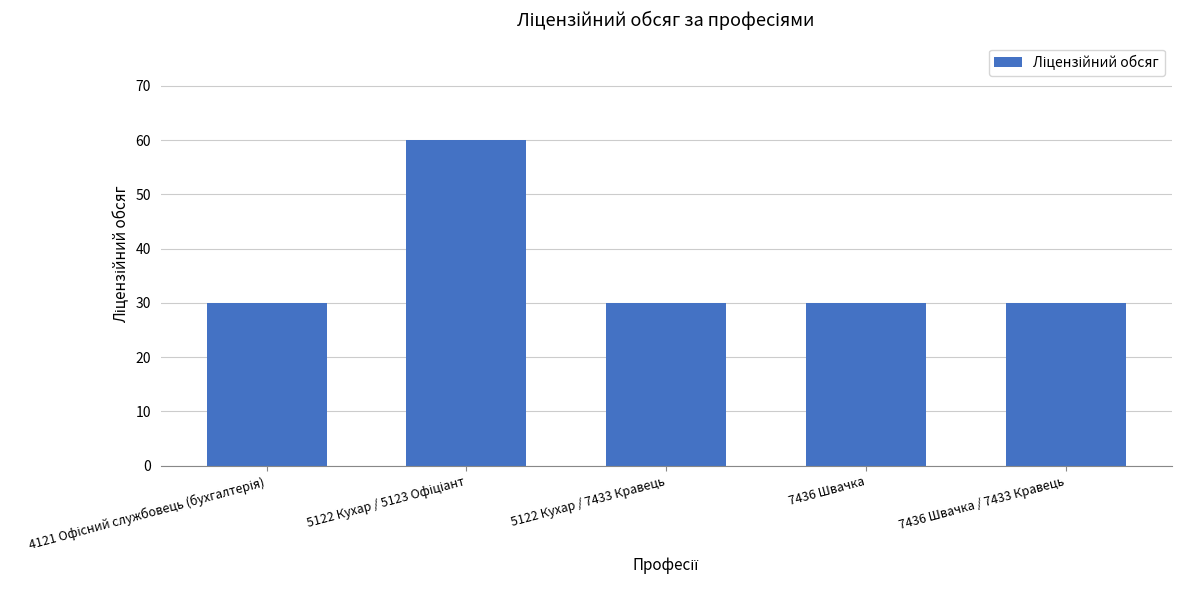

What is the smallest value displayed?

30